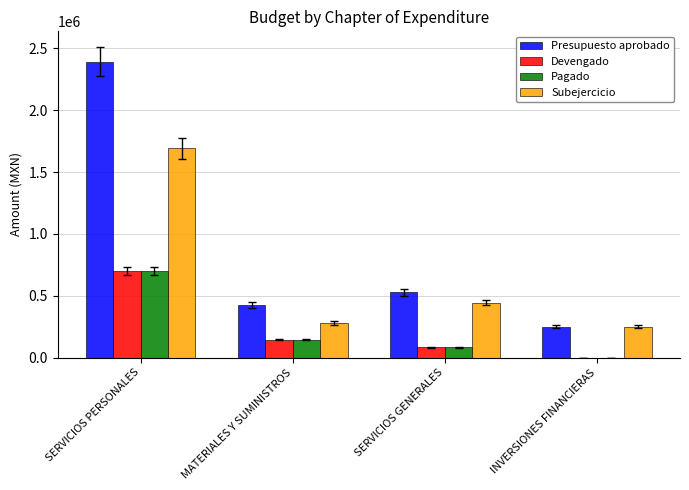

Which series has the largest total across all categories?

Presupuesto aprobado